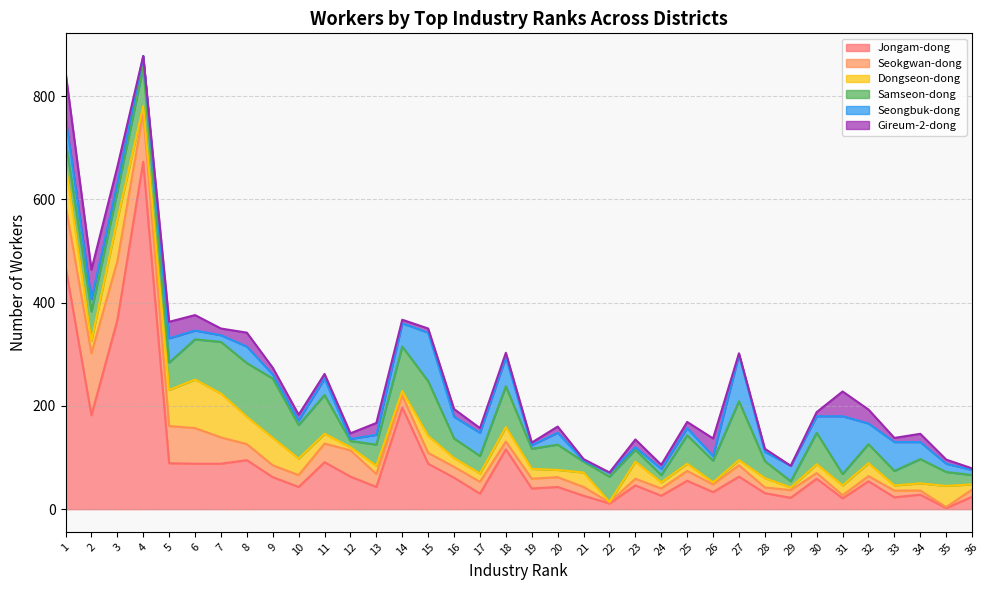

How many interior local valleys does the Seongbuk-dong series have?

11